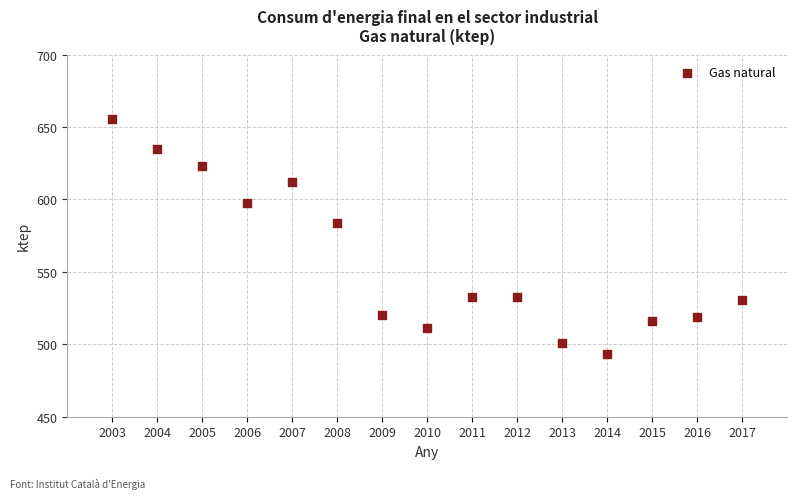

What Y value in the scatter plot is closest to 574?

583.7